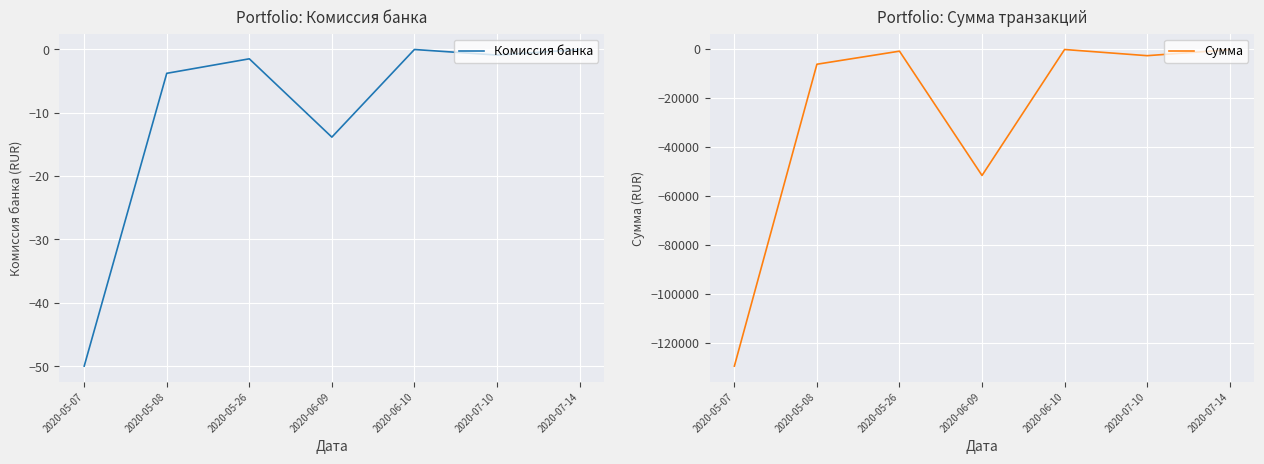

Which has a higher value, 2020-07-14 or 2020-05-07?

2020-07-14